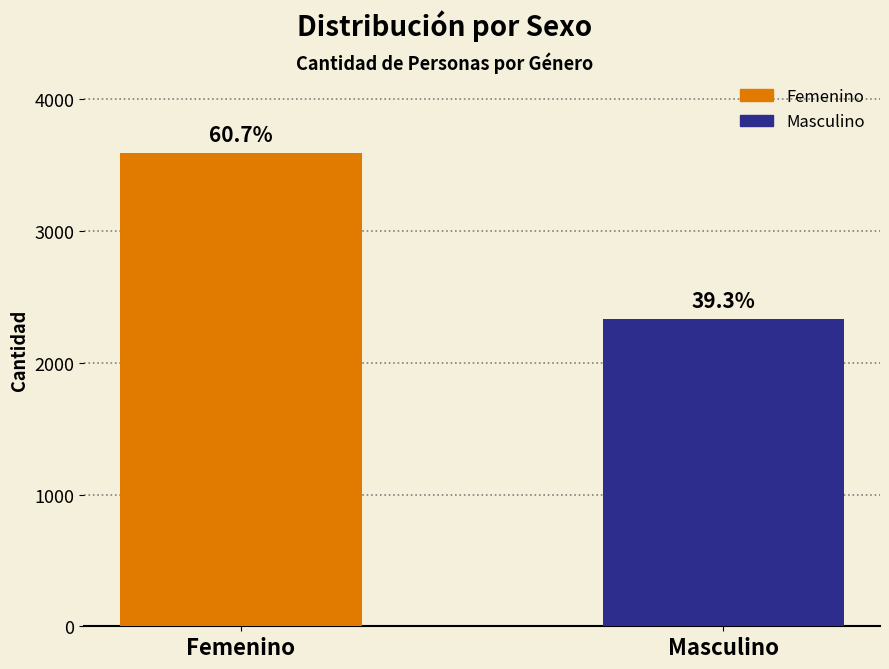

What is the label of the 1st bar from the left?

Femenino